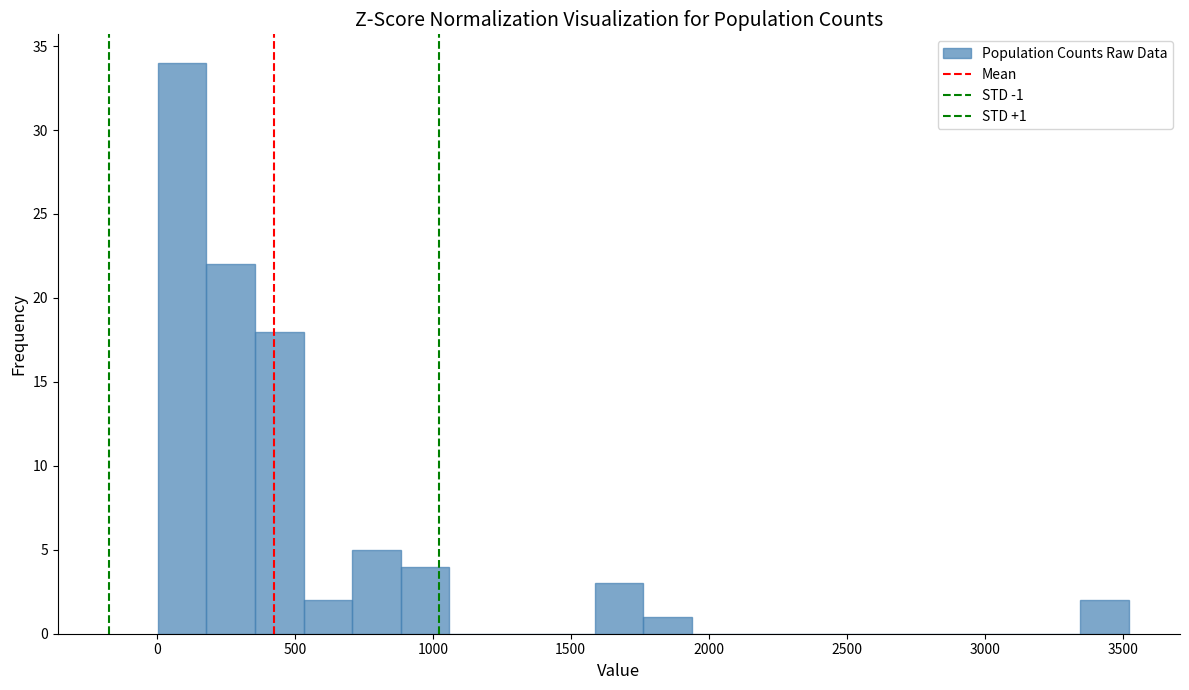

Read against the x-axis, roughly where is the centre of the tallest bar?

100